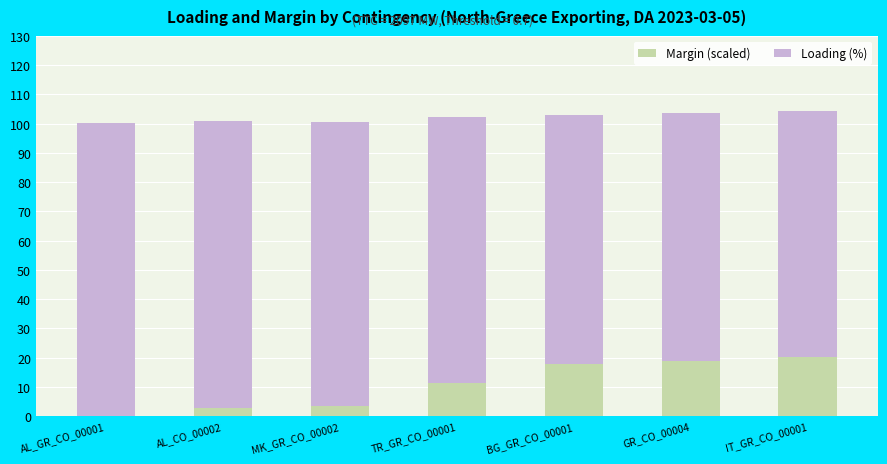

Reading left to right, what are the values for Margin (scaled)?

AL_GR_CO_00001=0.1	AL_CO_00002=2.8	MK_GR_CO_00002=3.5	TR_GR_CO_00001=11.2	BG_GR_CO_00001=18.0	GR_CO_00004=18.8	IT_GR_CO_00001=20.2